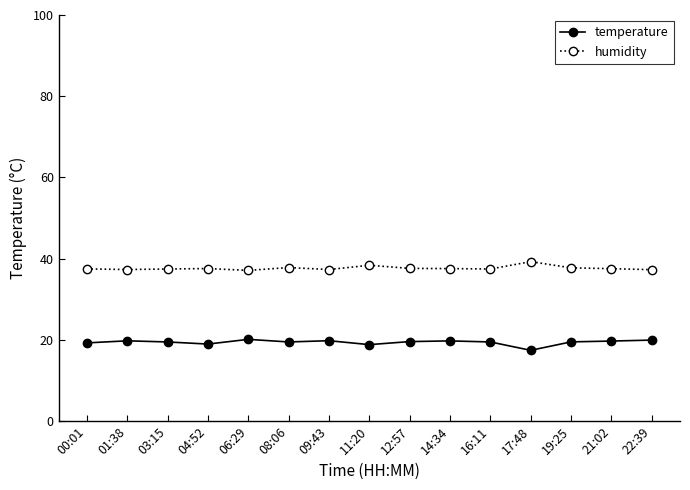

What is the difference between the maximum and minimum values in the temperature series?

2.7